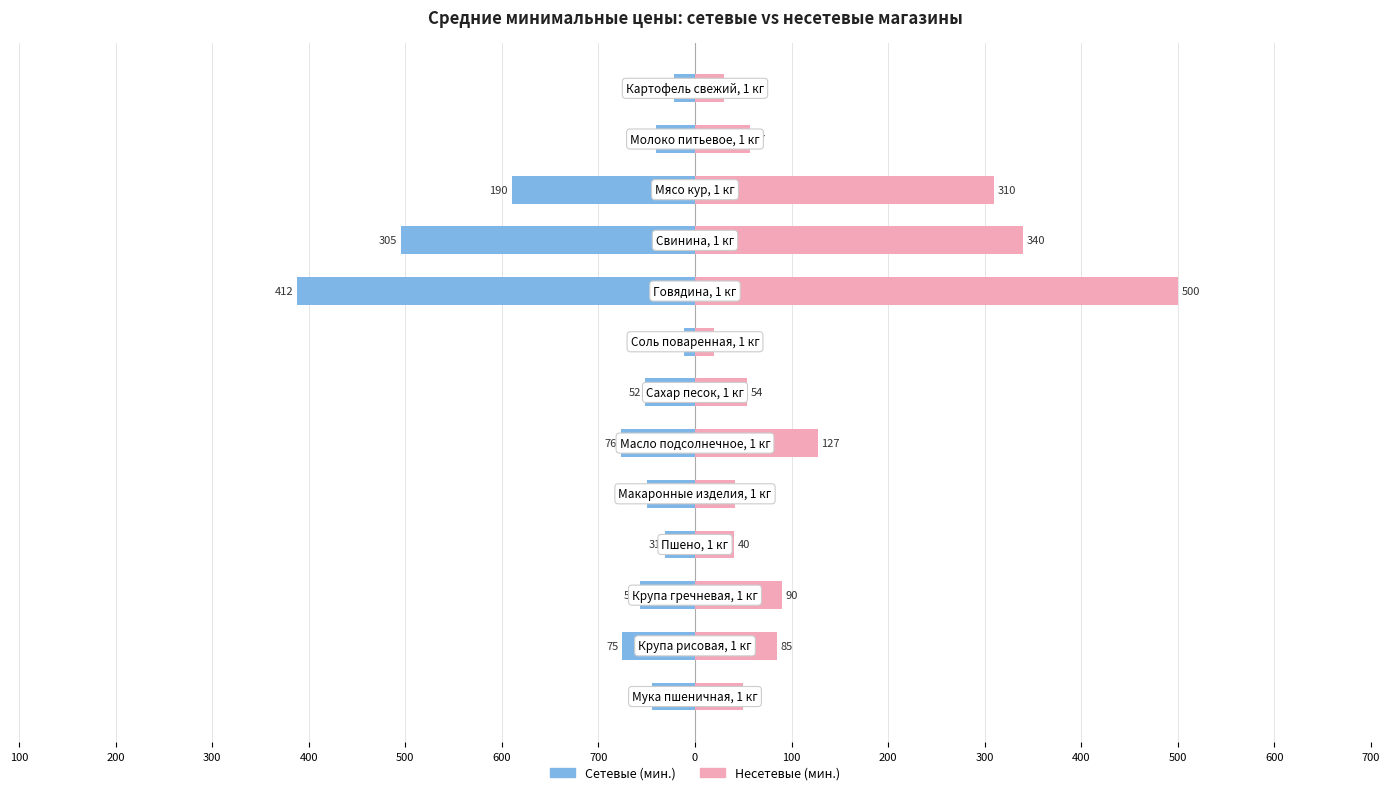

What are all the series names shown in the legend?

Сетевые (мин.), Несетевые (мин.)